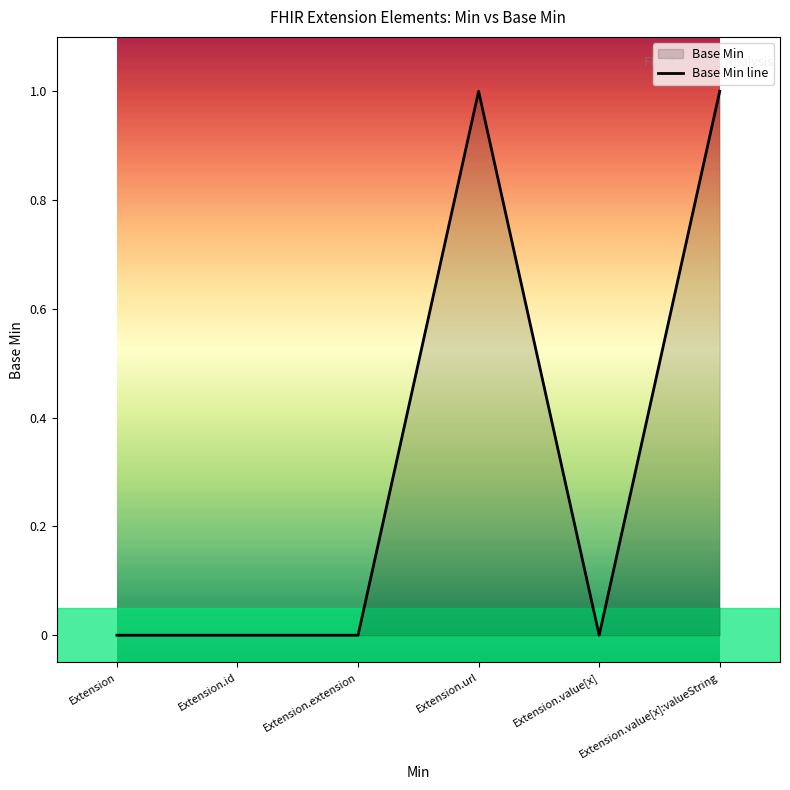

True or false: the data shows 0 at Extension.extension.

True